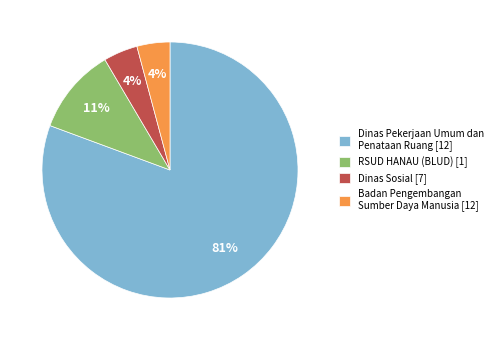

Is the sum of Dinas Pekerjaan Umum dan Penataan Ruang [12] and RSUD HANAU (BLUD) [1] greater than half?

Yes